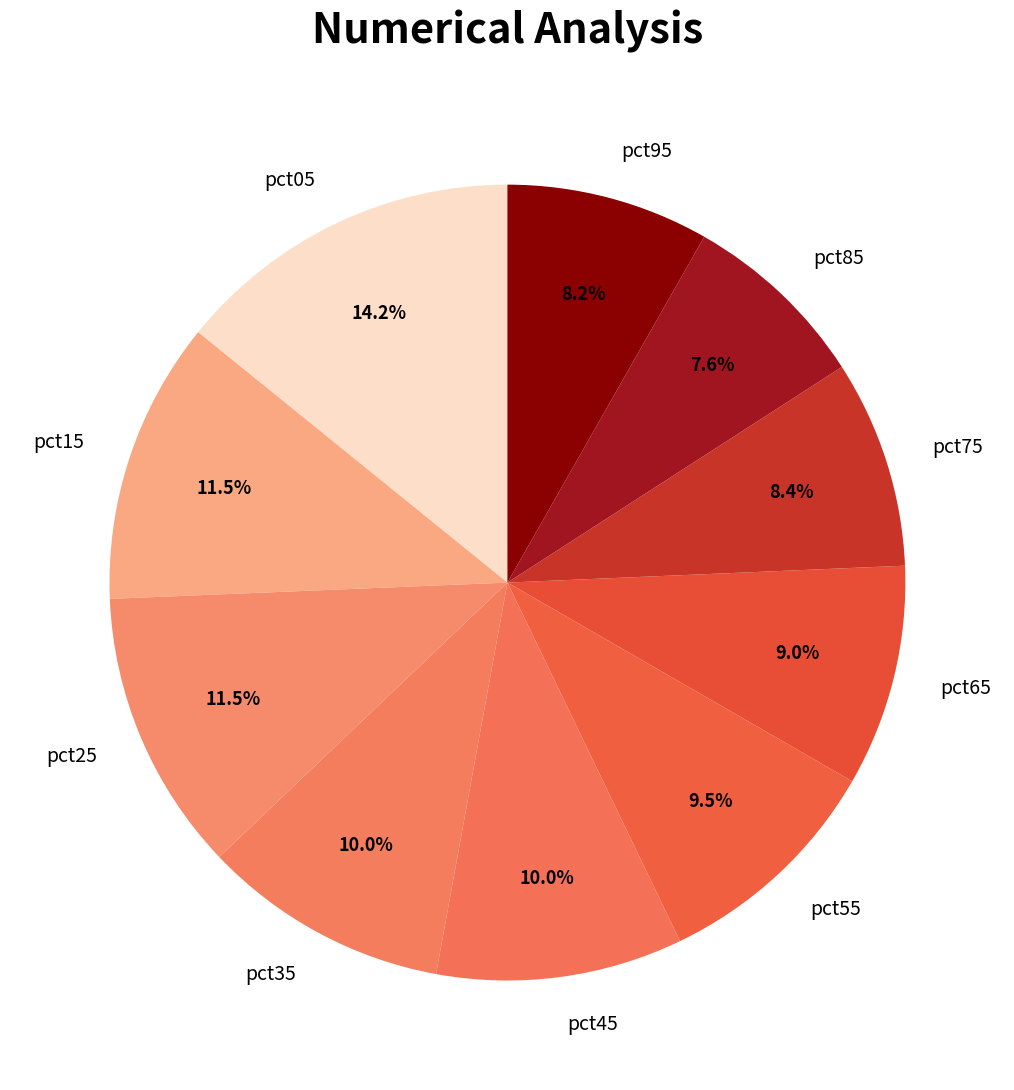

How many slices are in this pie chart?

10